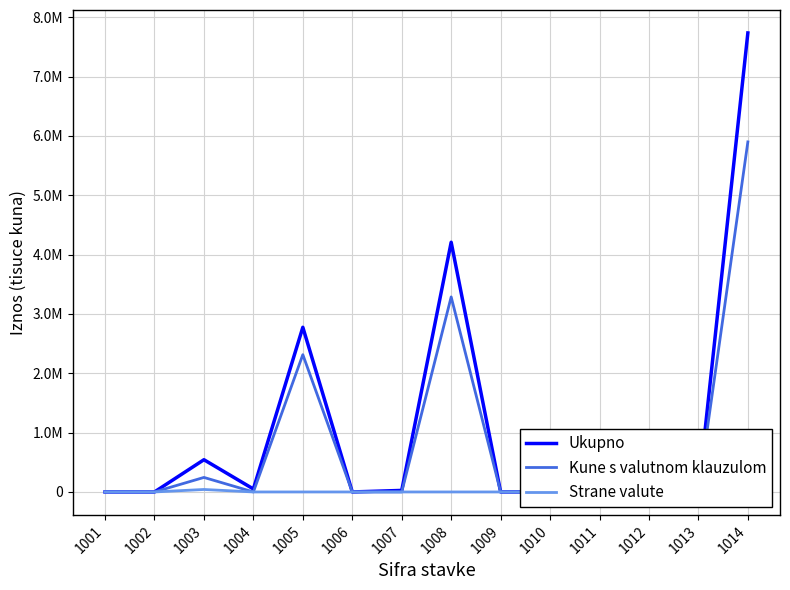

True or false: Kune s valutnom klauzulom has a value of -4000889 at 1006.

False